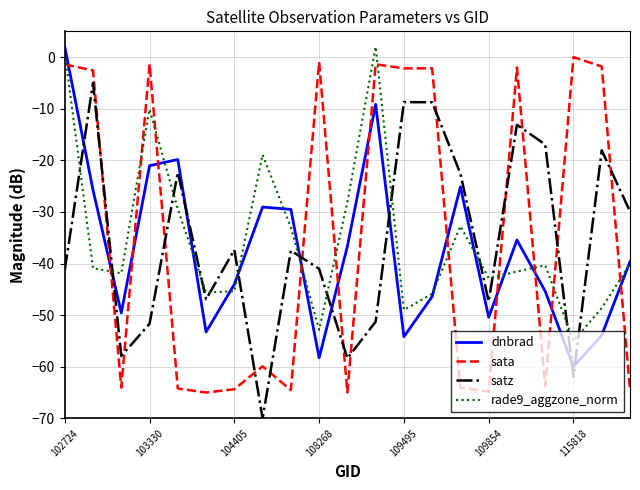

How many categories are shown in the chart?

21